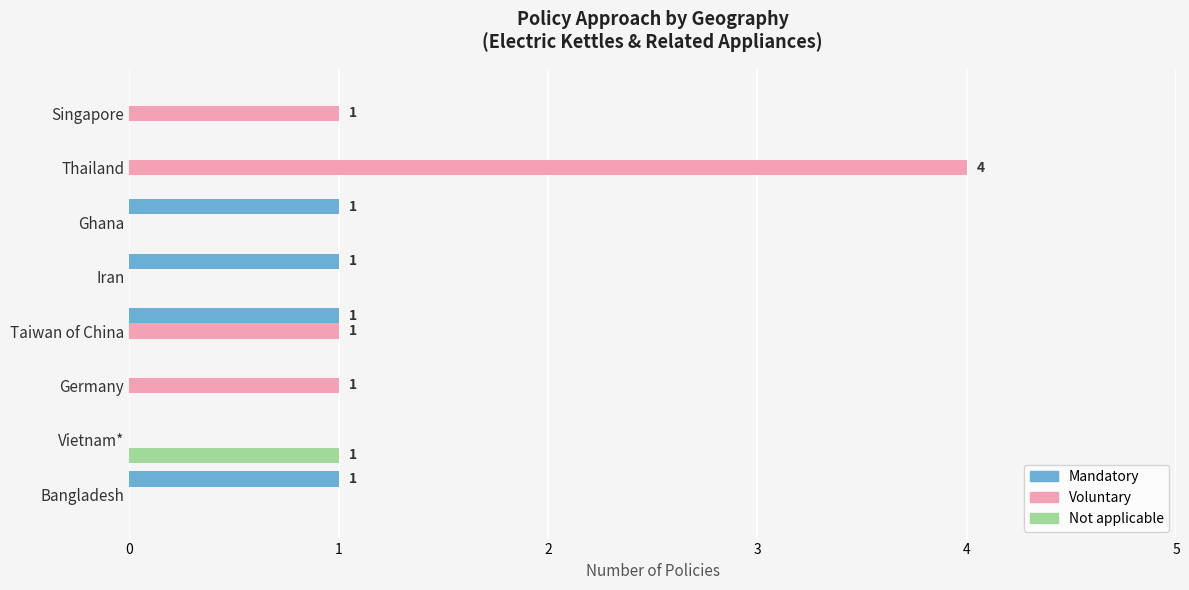

What is the total value across all series at Thailand?

4